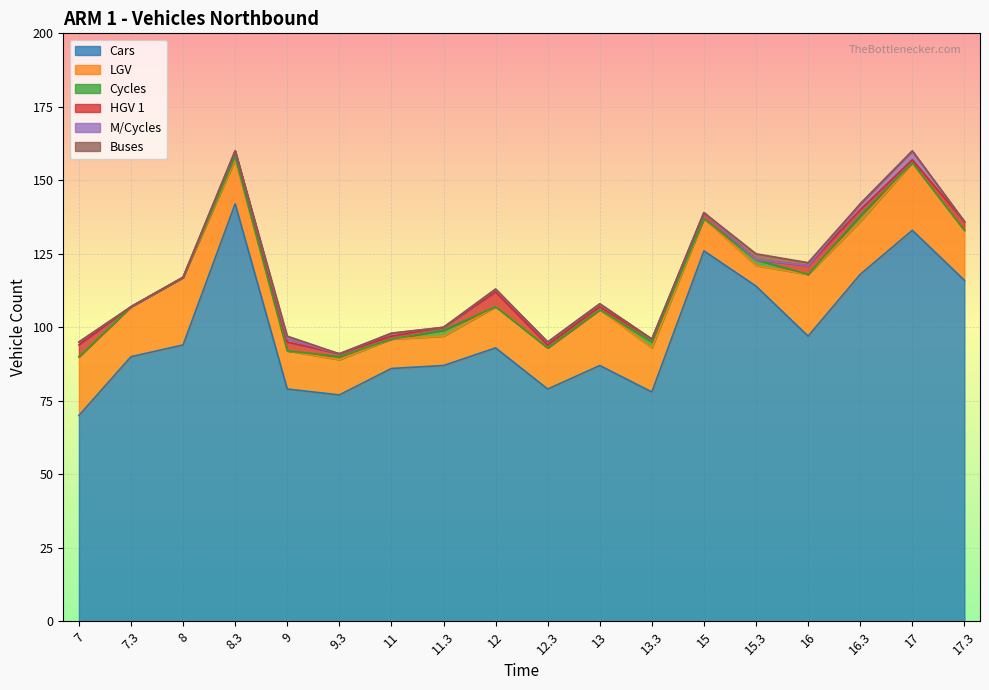

Which series has the widest spread of values?

Cars